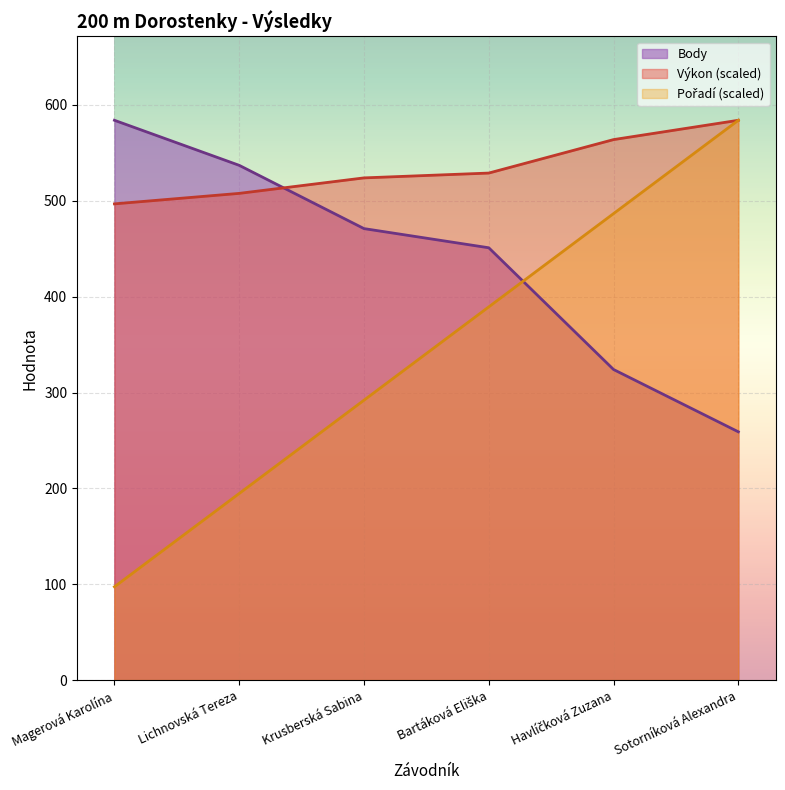

Does the chart display data point markers on the line(s)?

No